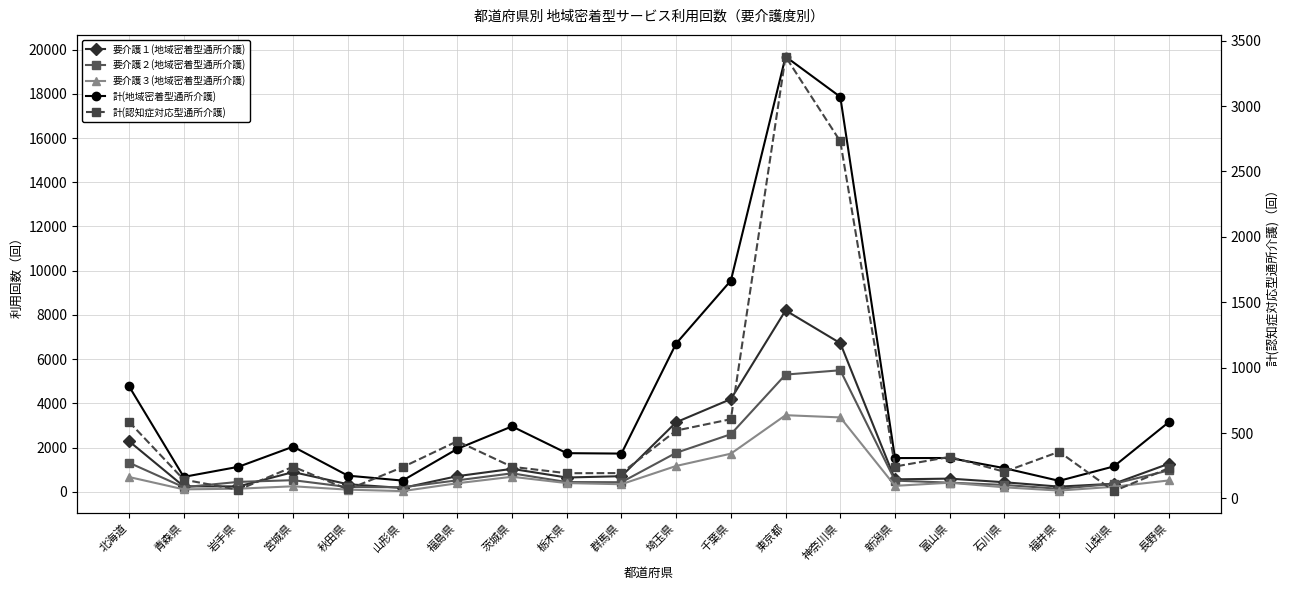

What position from the left is 秋田県?

5